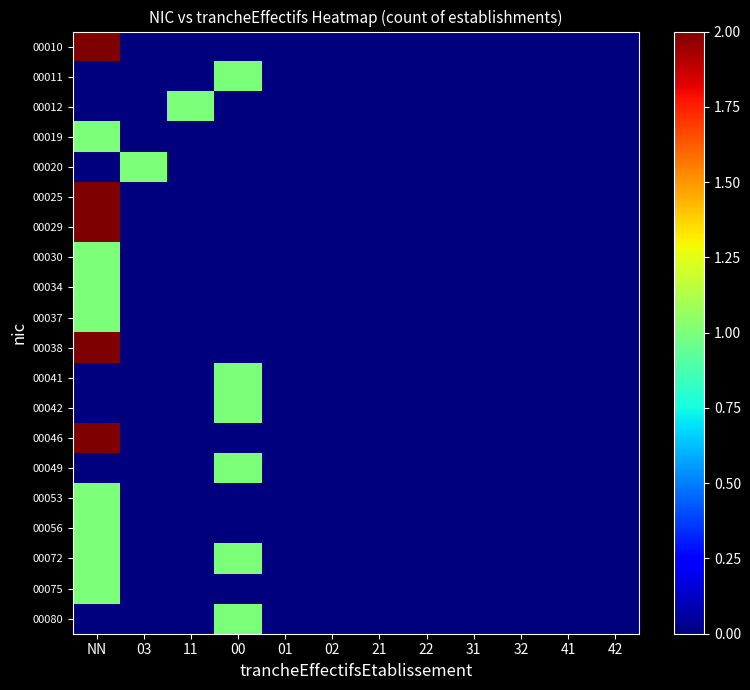

Which has a higher value, 02 or NN?

NN